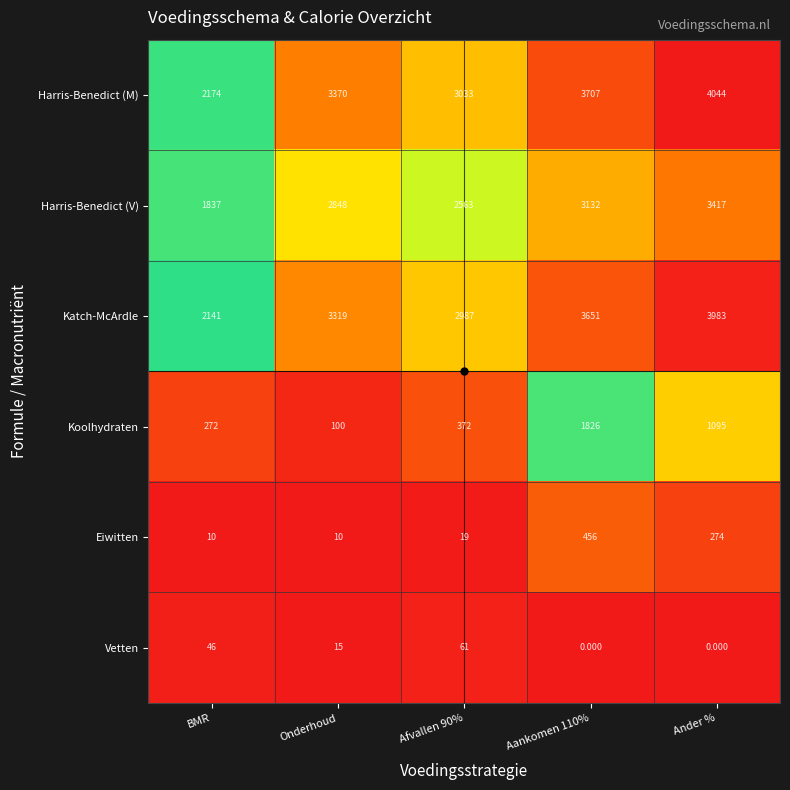

At which category is the sum across all series the highest?

Ander %